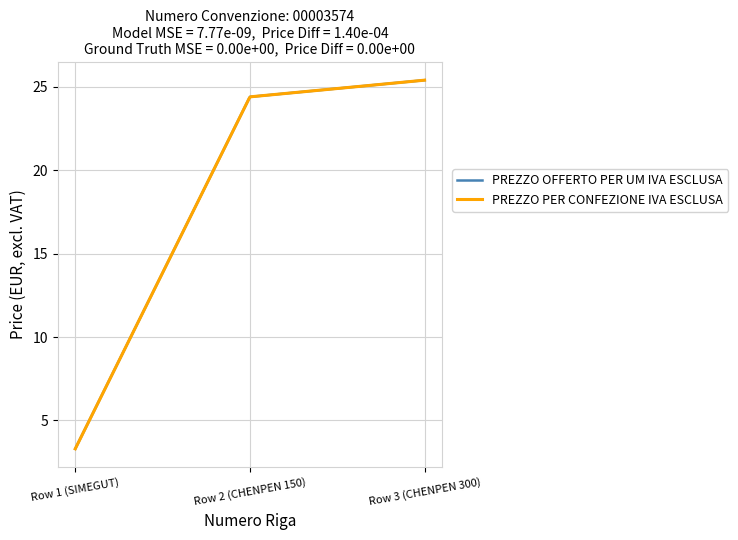

The value of PREZZO OFFERTO PER UM IVA ESCLUSA at Row 2 (CHENPEN 150) is 35.6. True or false?

False